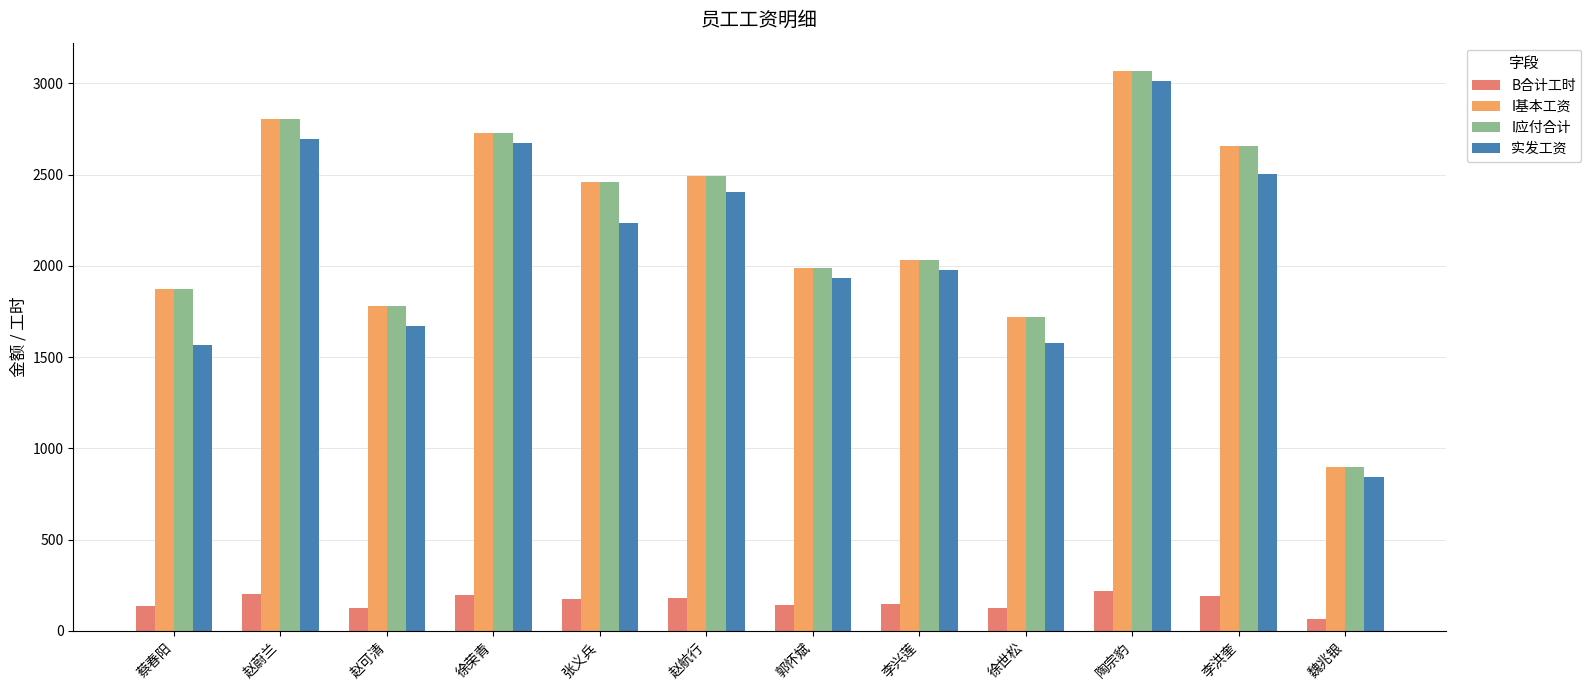

List the labels in order of I应付合计 value, smallest first.

魏兆银, 徐世松, 赵可清, 蔡春阳, 郭怀斌, 李兴莲, 张义兵, 赵航行, 李洪奎, 徐荣青, 赵蔚兰, 陶宗豹